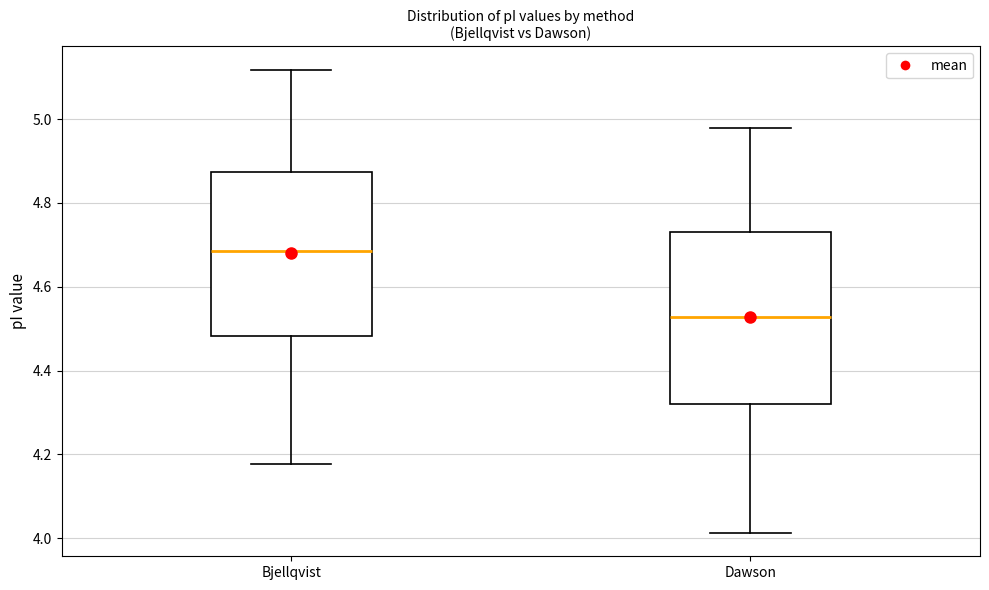

Reading left to right, read every box against the y-axis: the position of its median line, the range the box covers, and the ends of its whiskers. The values are not printed on the chart, so give them approximately, as read against the axis.

Bjellqvist: median 4.68, box 4.48 to 4.88, whiskers 4.18 to 5.12
Dawson: median 4.52, box 4.32 to 4.72, whiskers 4.02 to 4.98